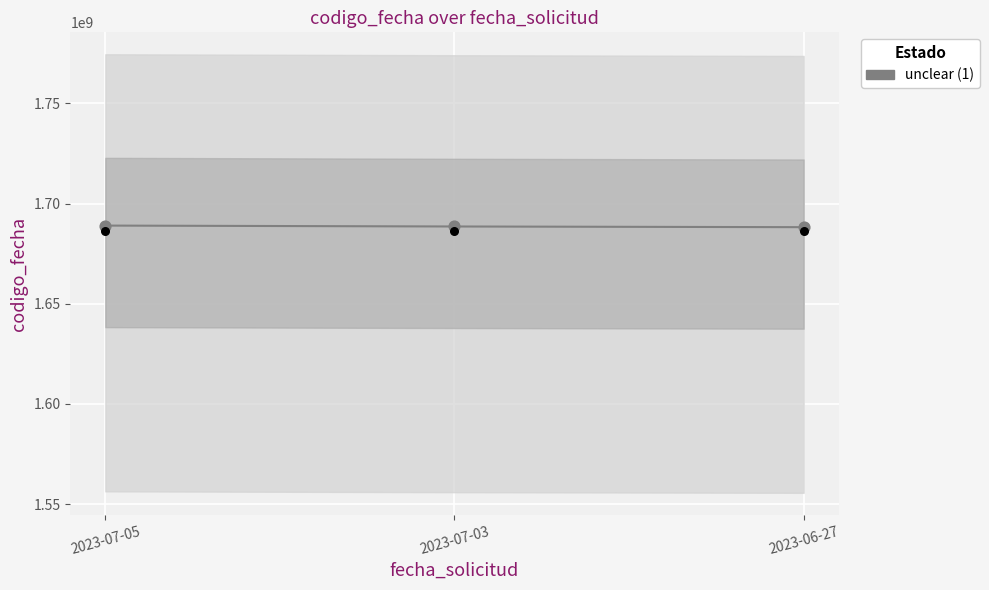

Which has a higher value, 2023-07-03 or 2023-06-27?

2023-07-03